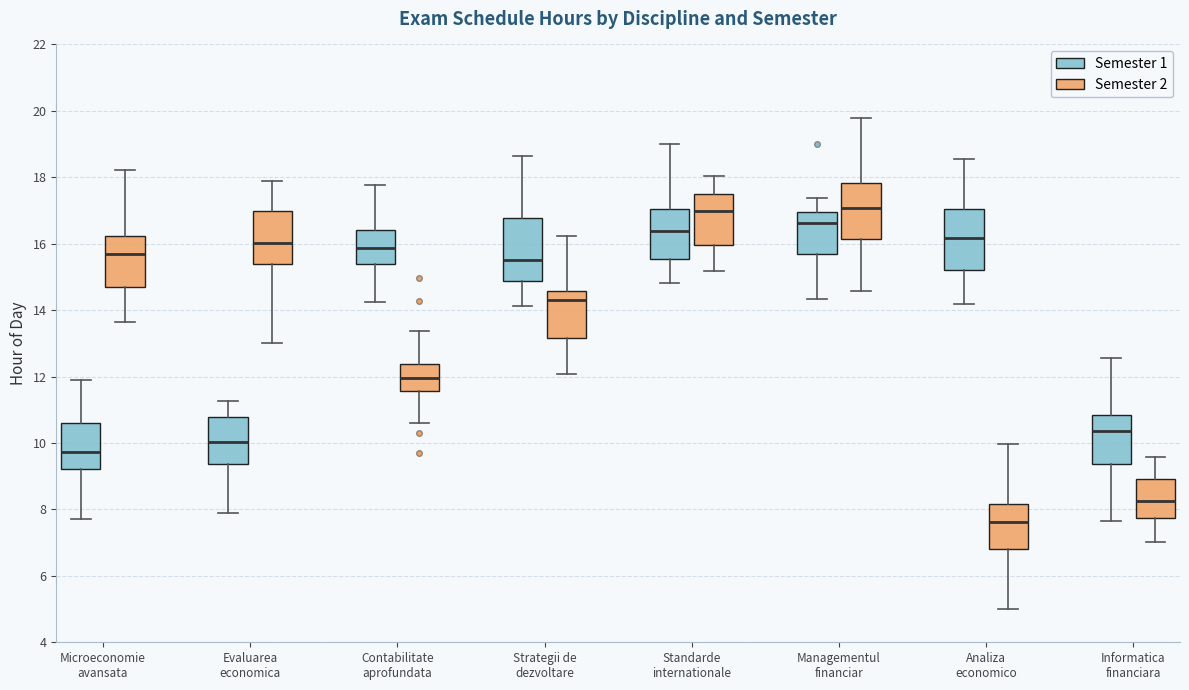

Where is the lower edge of the box for Standarde internationale (Semester 1) on the y-axis? The values are not printed on the chart, so give them approximately, as read against the axis.

15.6